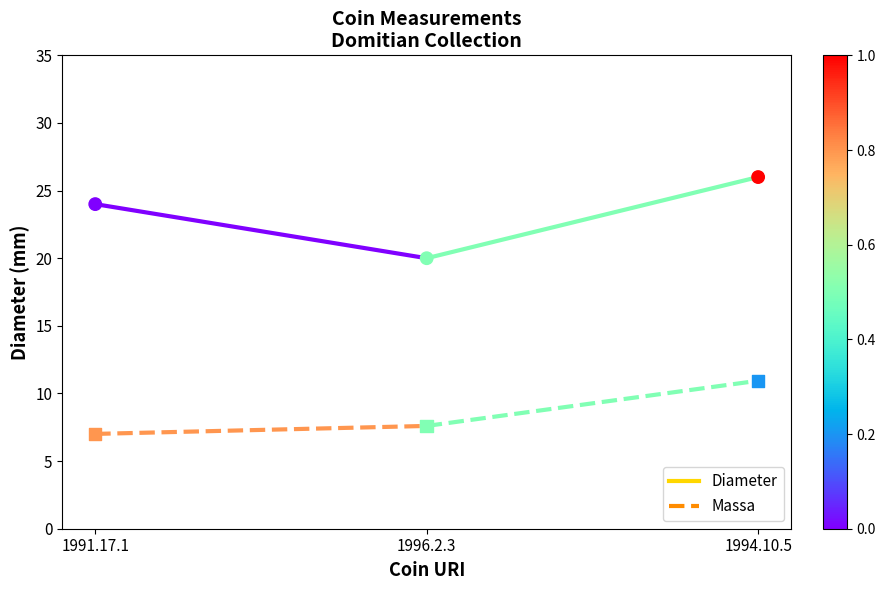

Which series has the widest spread of Y values?

Diameter